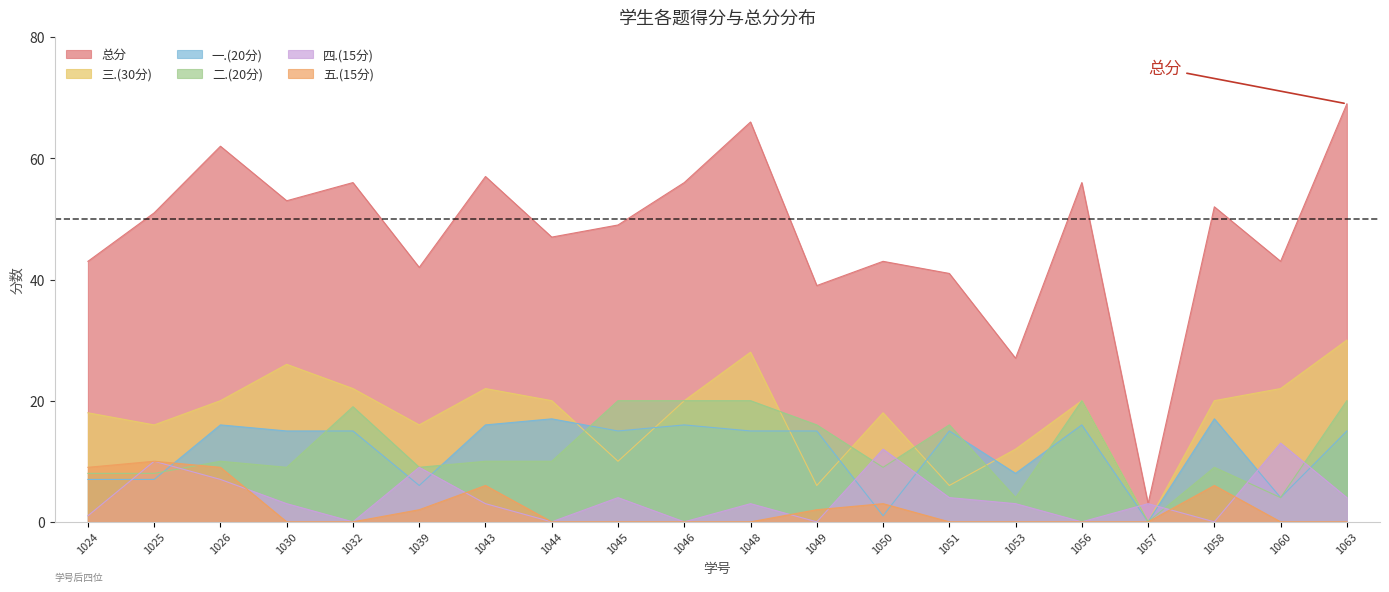

Which label corresponds to the largest value in the chart?

1063